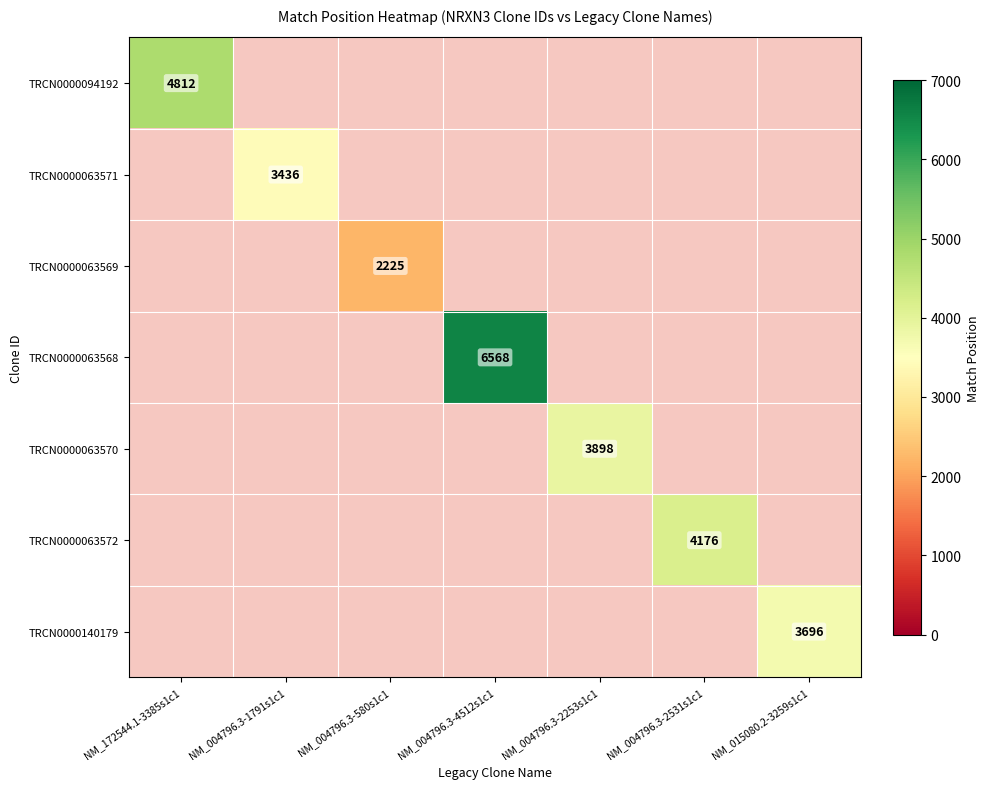

Which category has the lowest value across all series?

NM_004796.3-580s1c1